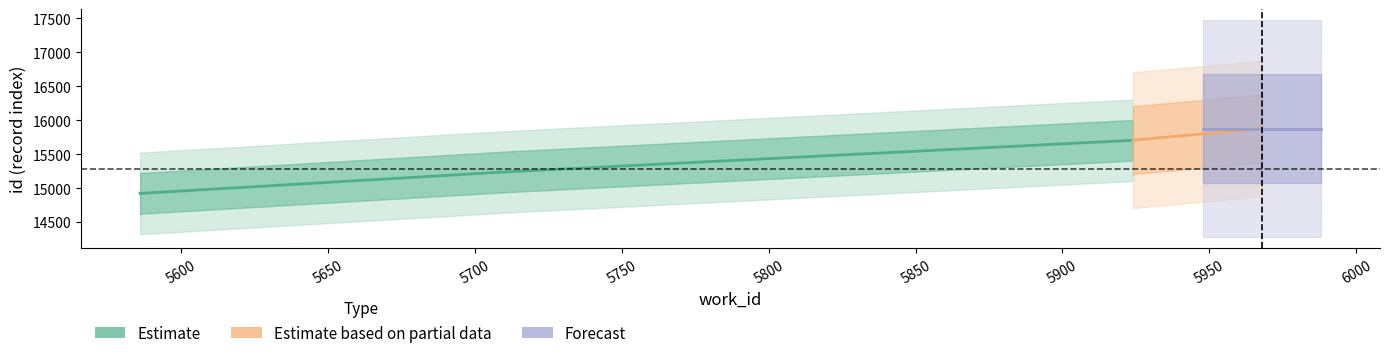

Which series has the largest range (max minus min)?

Estimate